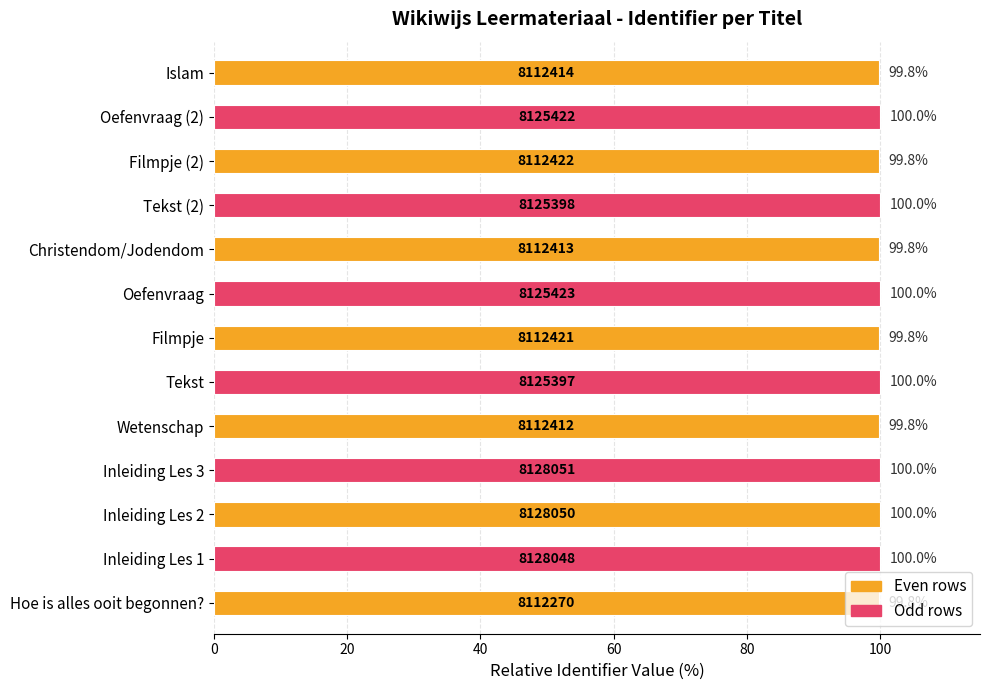

What is the maximum value shown in the chart?

100.0